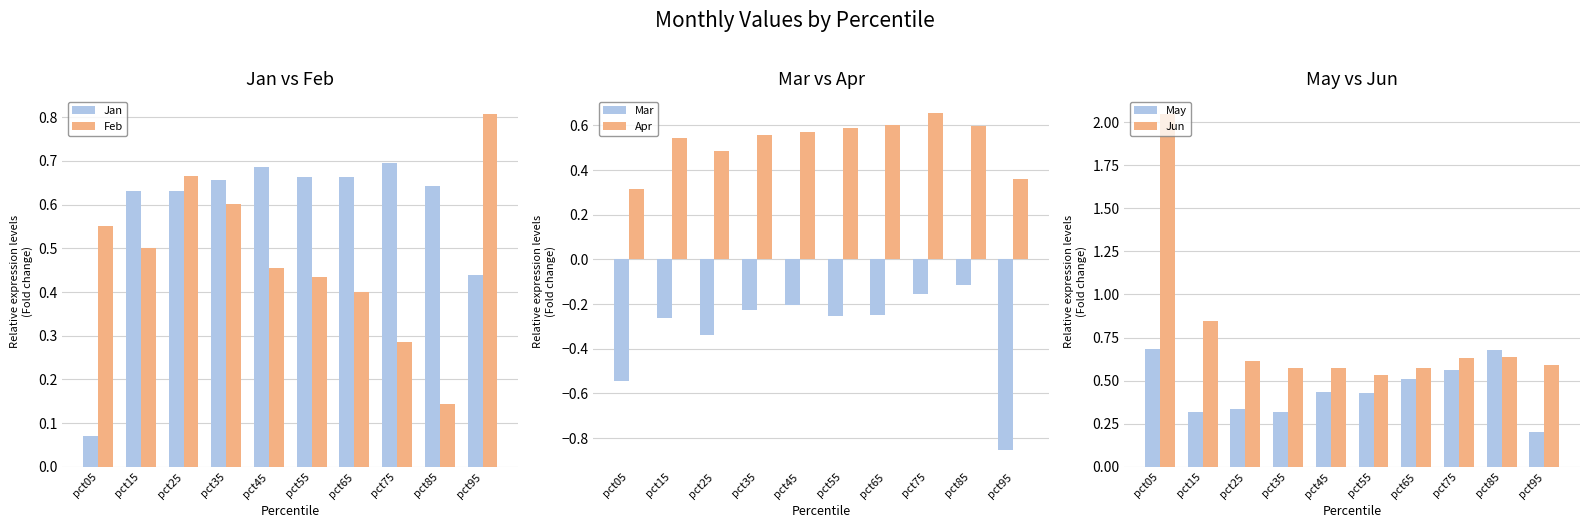

Is it true that Mar equals -0.5 at pct05?

True